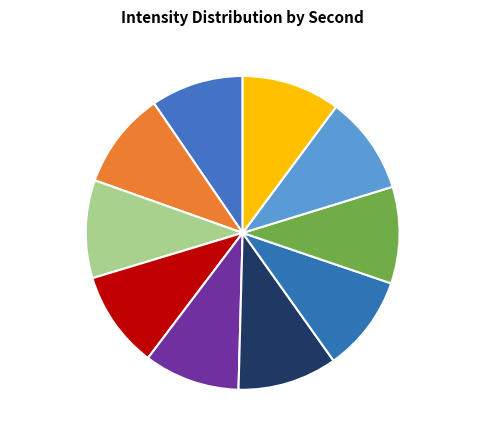

Is there a majority slice in this chart?

No